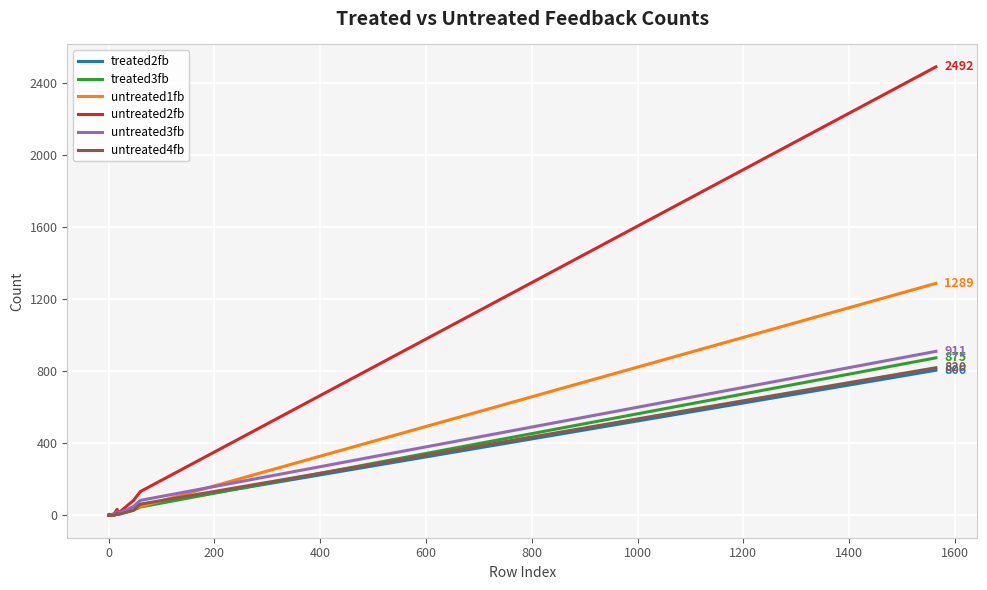

Which series has the widest spread of values?

untreated2fb